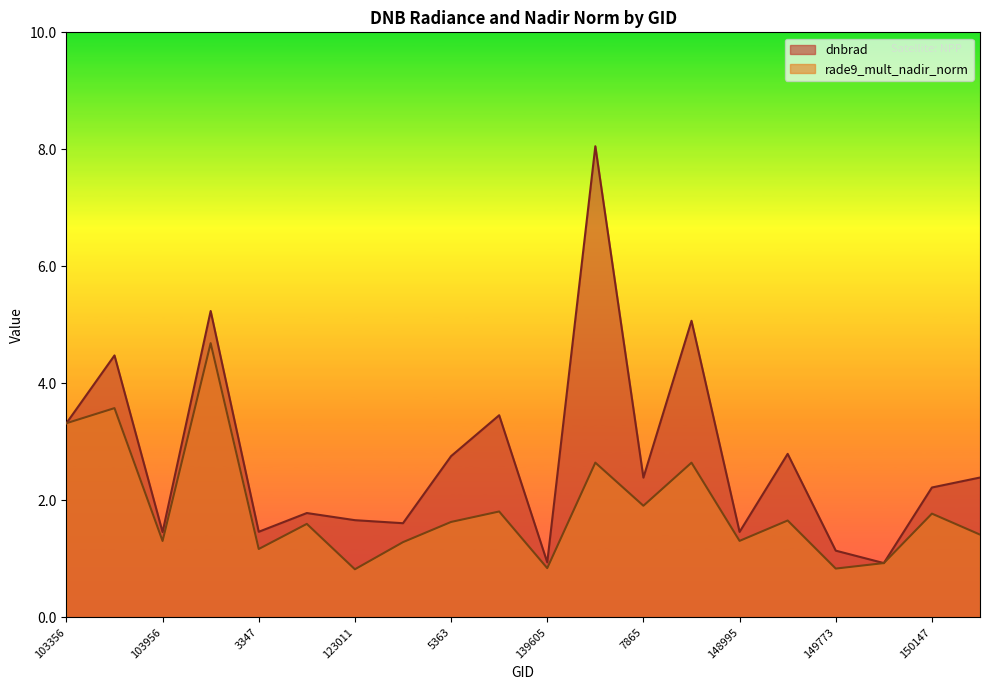

How many series are shown in this chart?

2